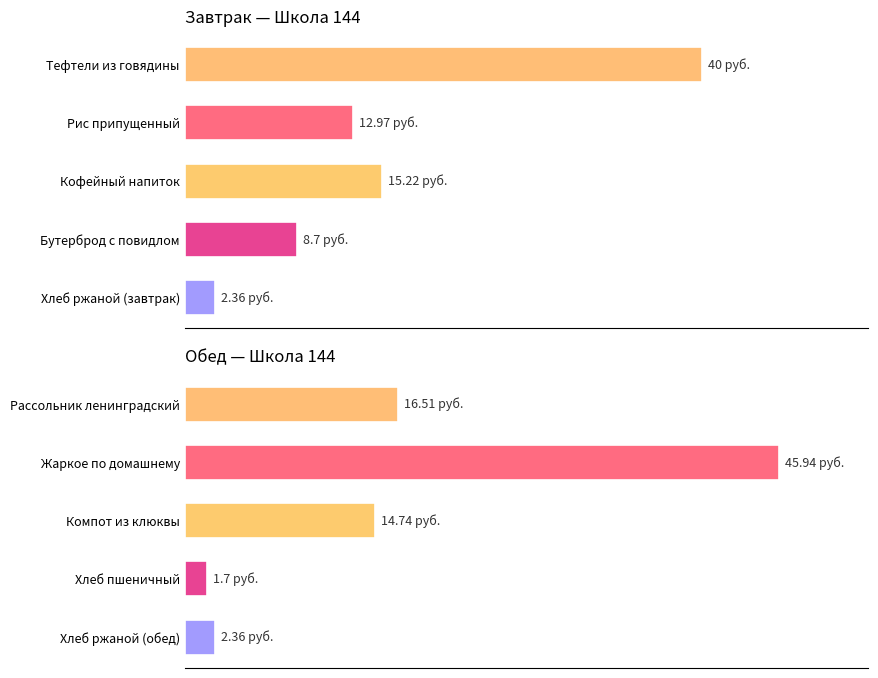

What is the value of the 4th bar from the left?

1.7